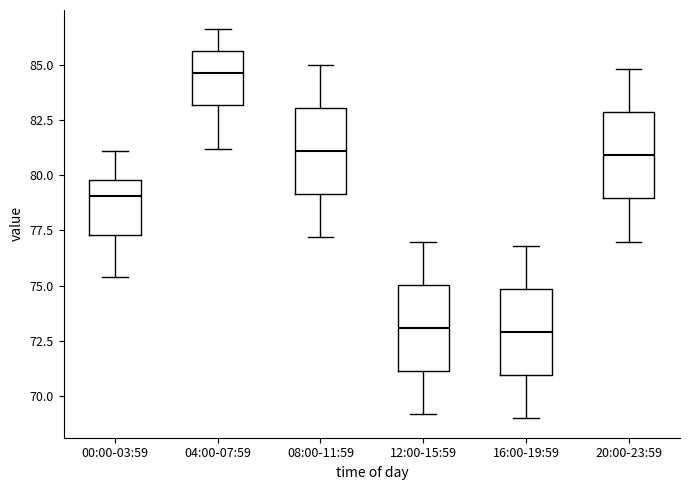

Where is the lower edge of the box for 16:00-19:59 on the y-axis? The values are not printed on the chart, so give them approximately, as read against the axis.

71.0